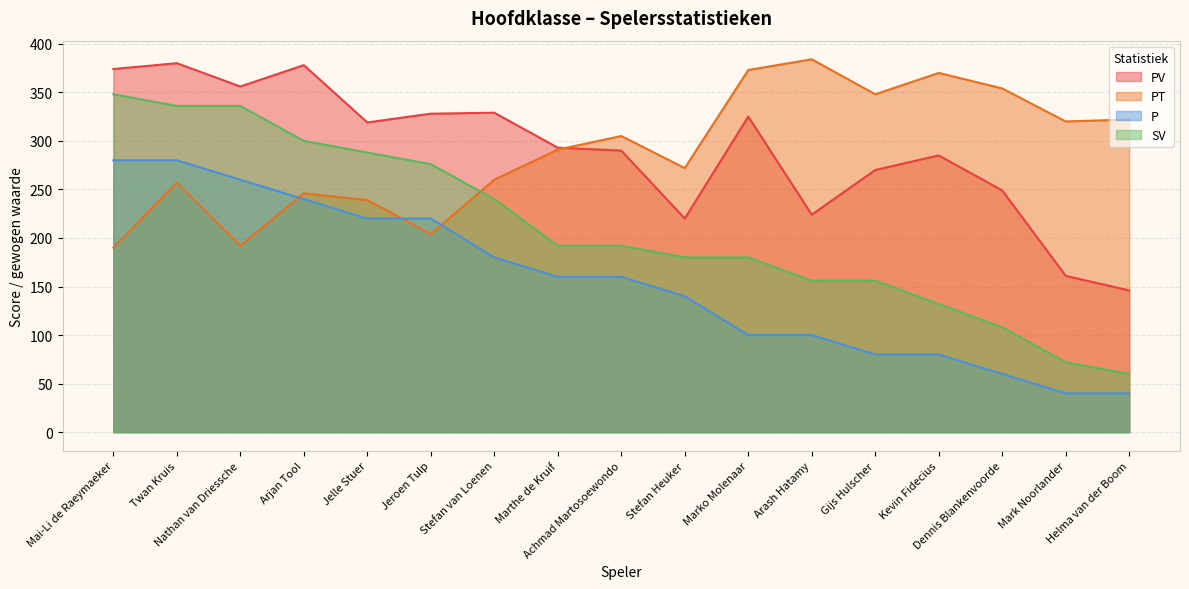

Rank the series at Kevin Fidecius from lowest to highest value.

P, SV, PV, PT